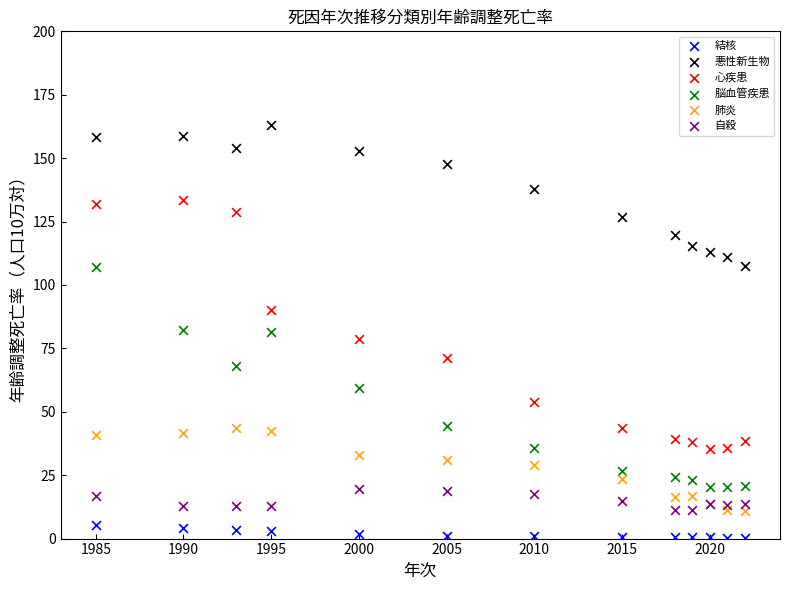

Which series has the largest Y range (max minus min)?

心疾患